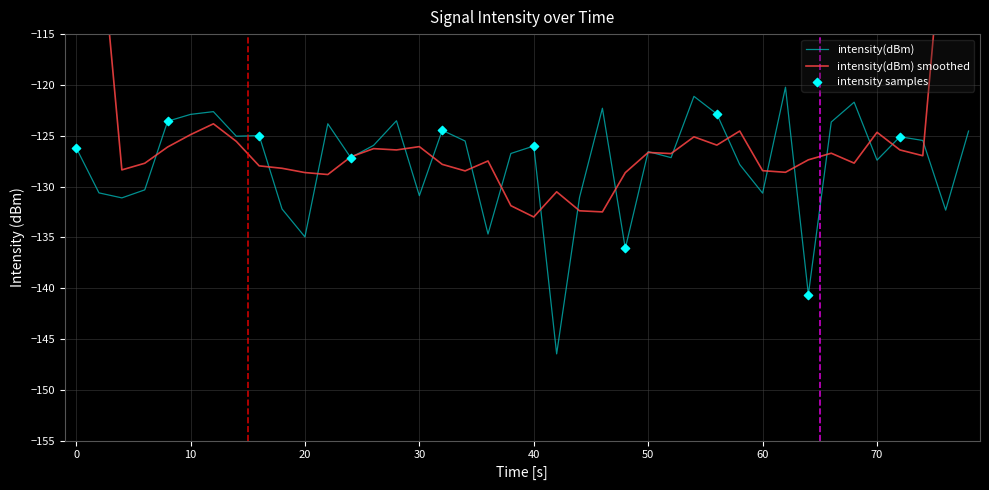

True or false: intensity(dBm) has a value of -130.9 at 30.

True